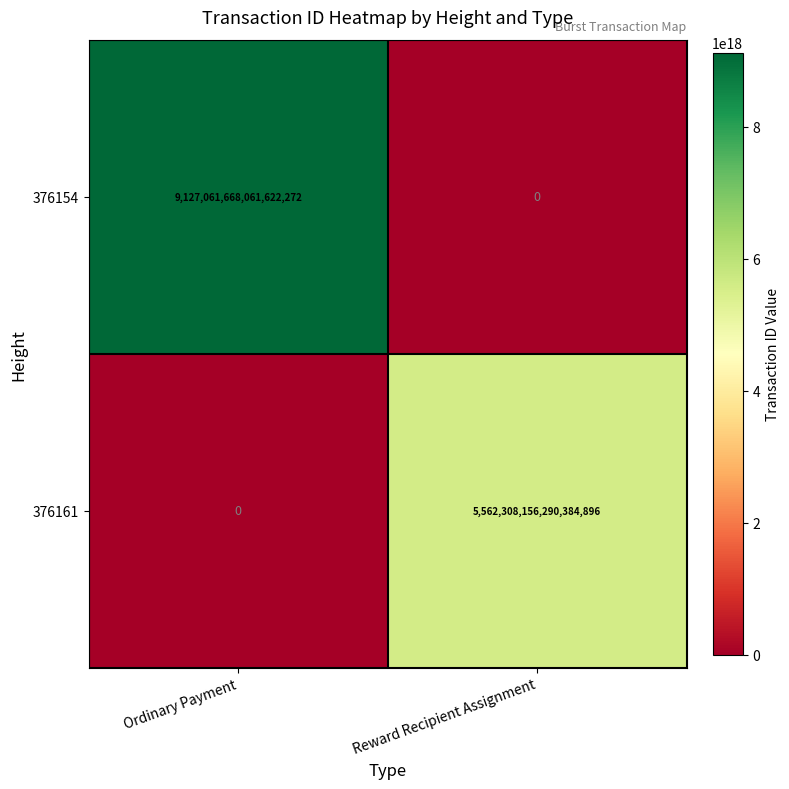

The 376161 series shows -1692073631418100480 at Ordinary Payment. True or false?

False